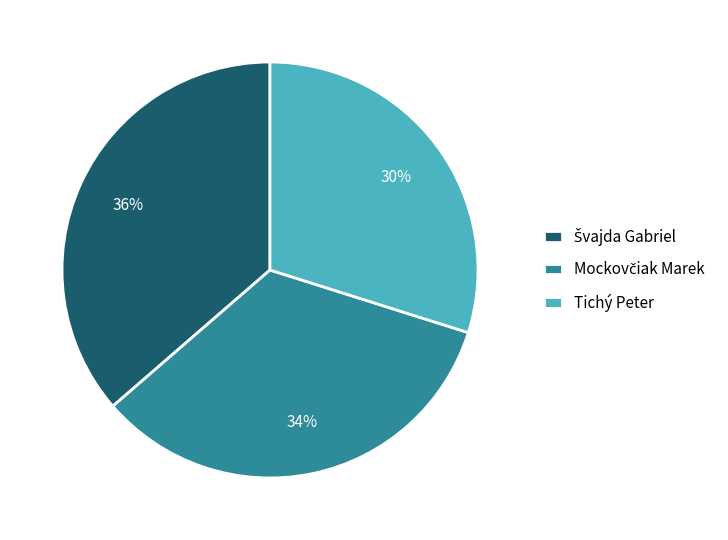

What is the smallest slice in the pie chart?

Tichý Peter